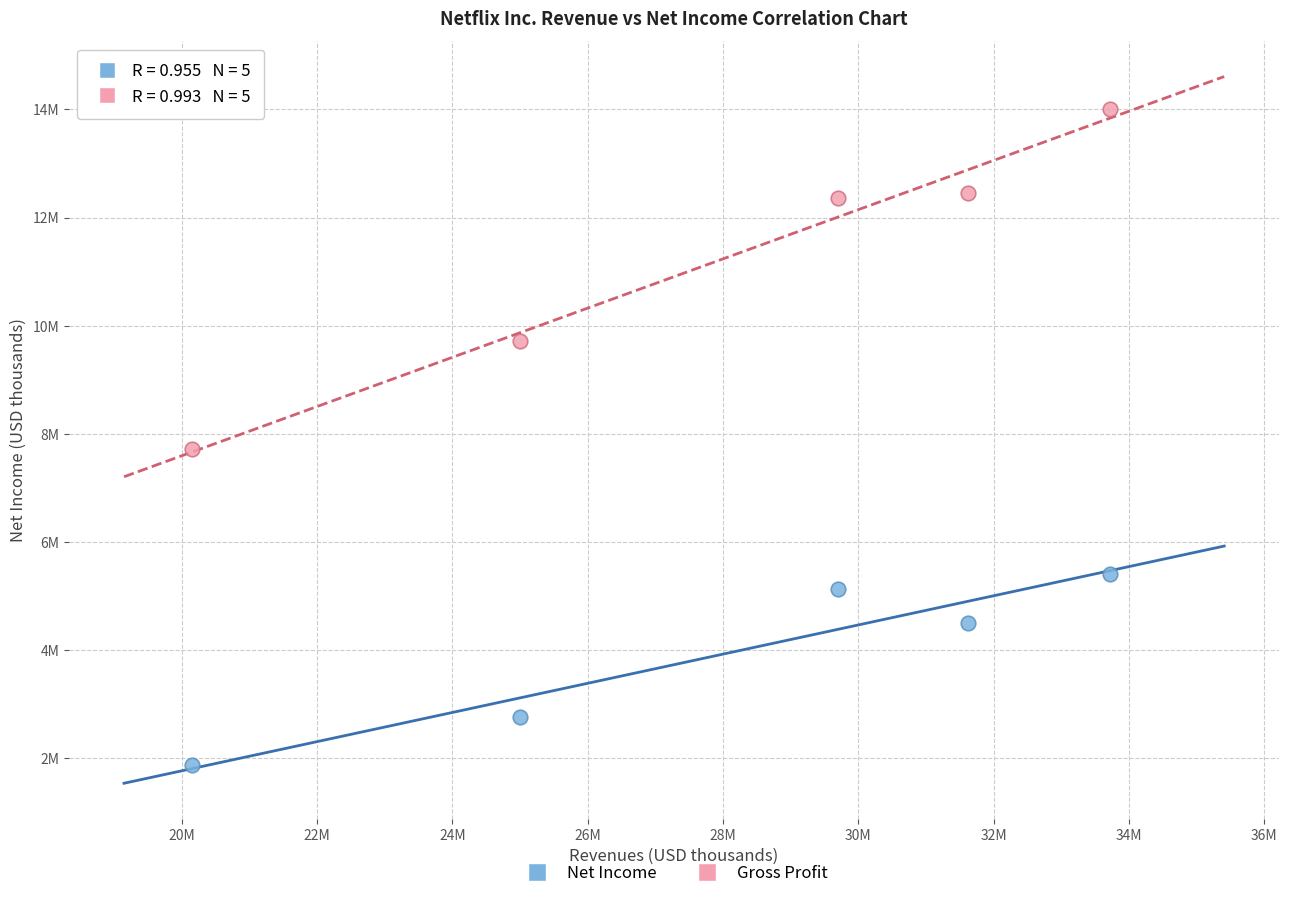

Which series reaches the minimum Y coordinate?

Net Income